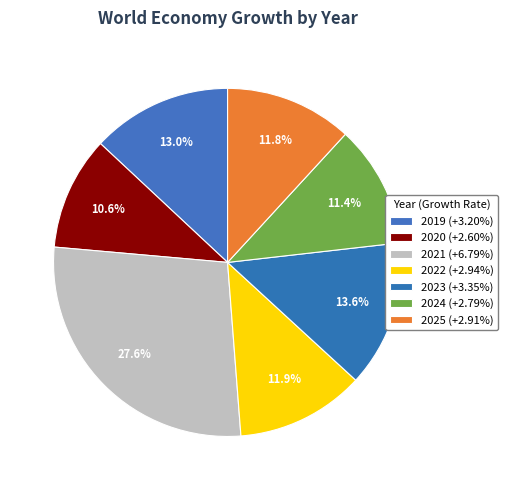

How many segments does this pie chart have?

7